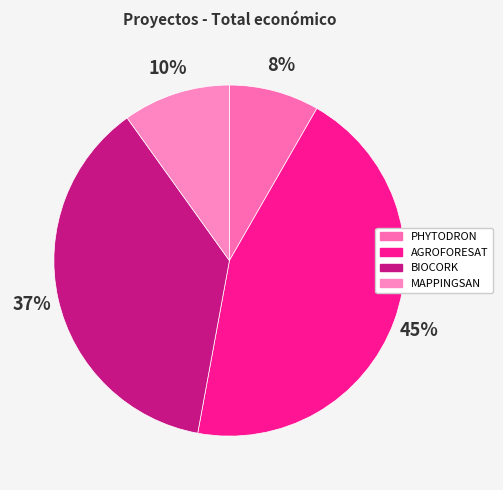

Which category has the biggest portion of the pie?

AGROFORESAT